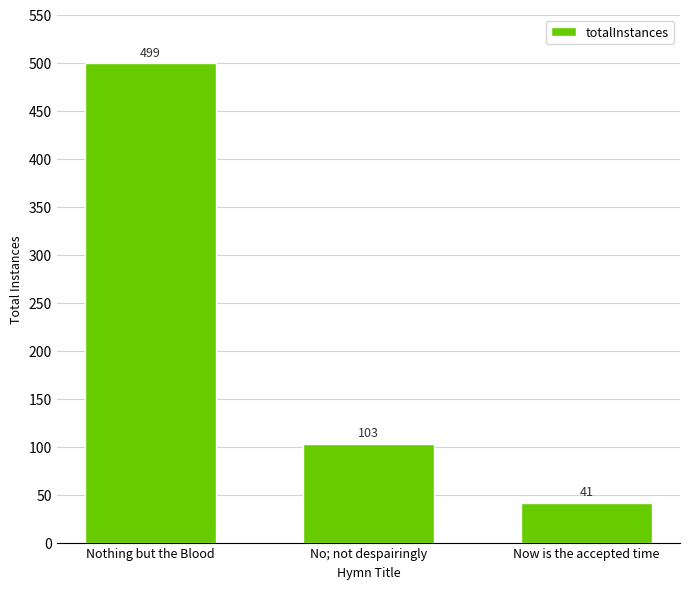

What is the label of the 2nd bar from the right?

No; not despairingly